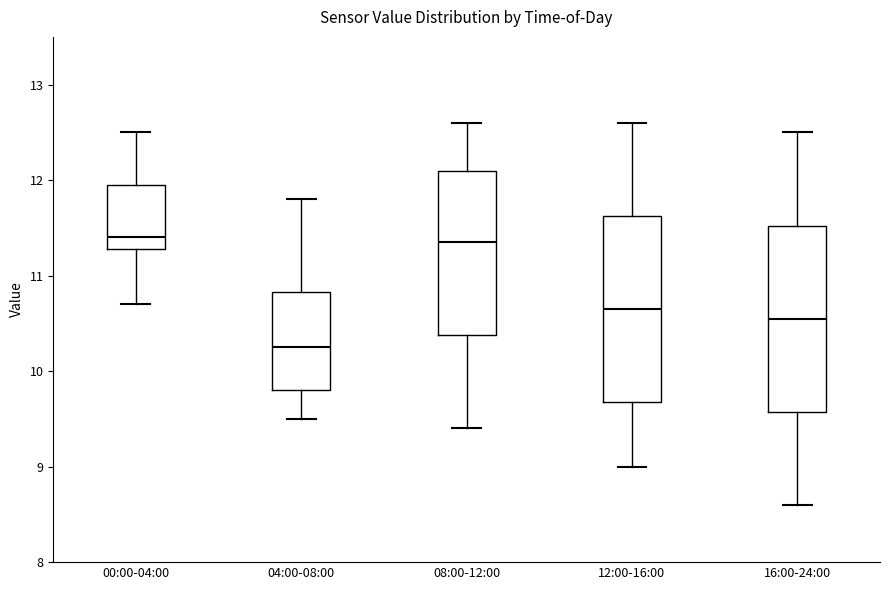

Reading left to right, read every box against the y-axis: the position of its median line, the range the box covers, and the ends of its whiskers. The values are not printed on the chart, so give them approximately, as read against the axis.

00:00-04:00: median 11.4, box 11.3 to 12.0, whiskers 10.7 to 12.5
04:00-08:00: median 10.3, box 9.8 to 10.8, whiskers 9.5 to 11.8
08:00-12:00: median 11.4, box 10.4 to 12.1, whiskers 9.4 to 12.6
12:00-16:00: median 10.7, box 9.7 to 11.6, whiskers 9.0 to 12.6
16:00-24:00: median 10.6, box 9.6 to 11.5, whiskers 8.6 to 12.5